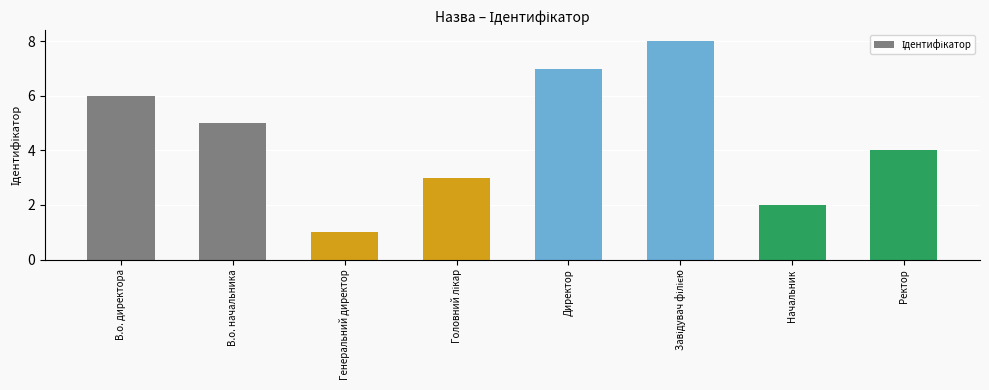

What is the difference between the maximum and minimum values?

7